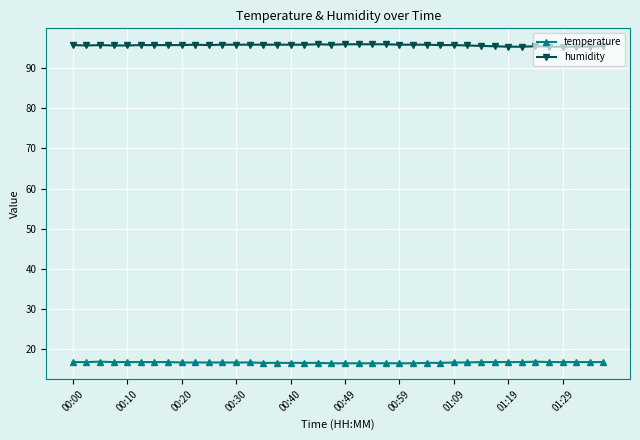

How many series are shown in this chart?

2